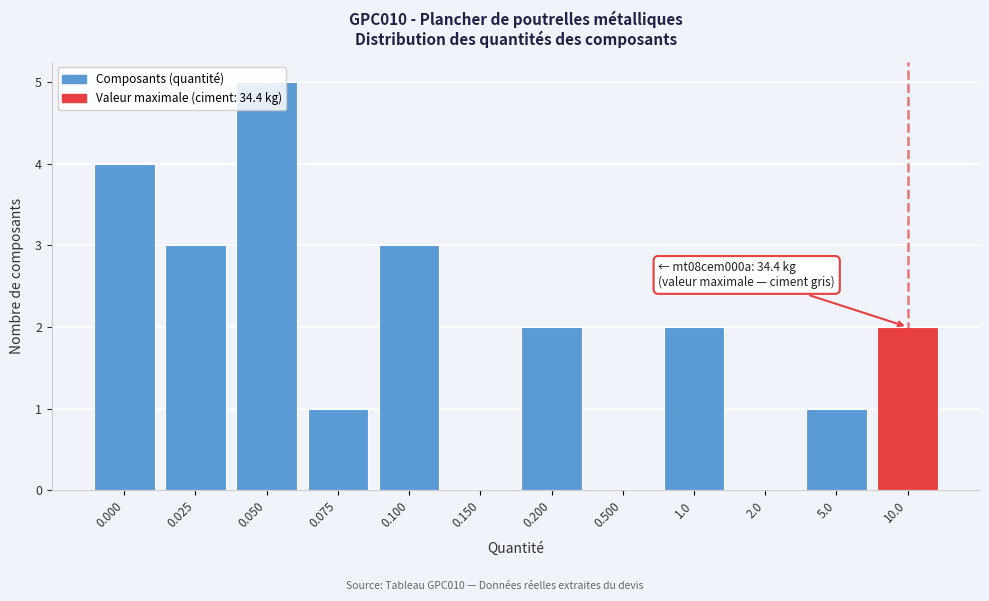

What is the sum of all values?

23